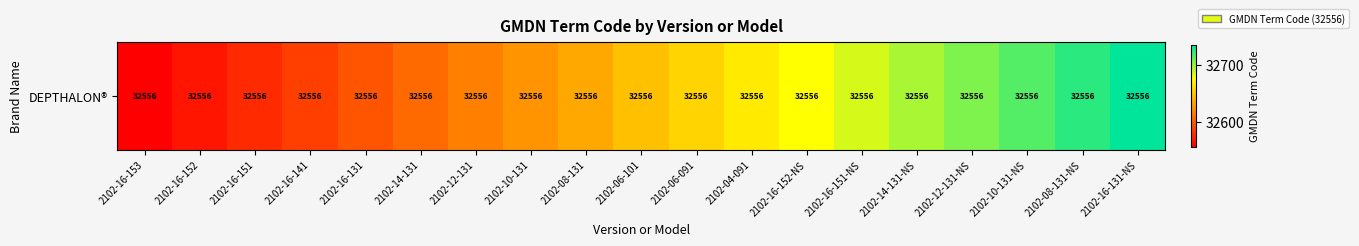

What is the difference between the values at 2102-08-131 and 2102-16-152-NS?

40